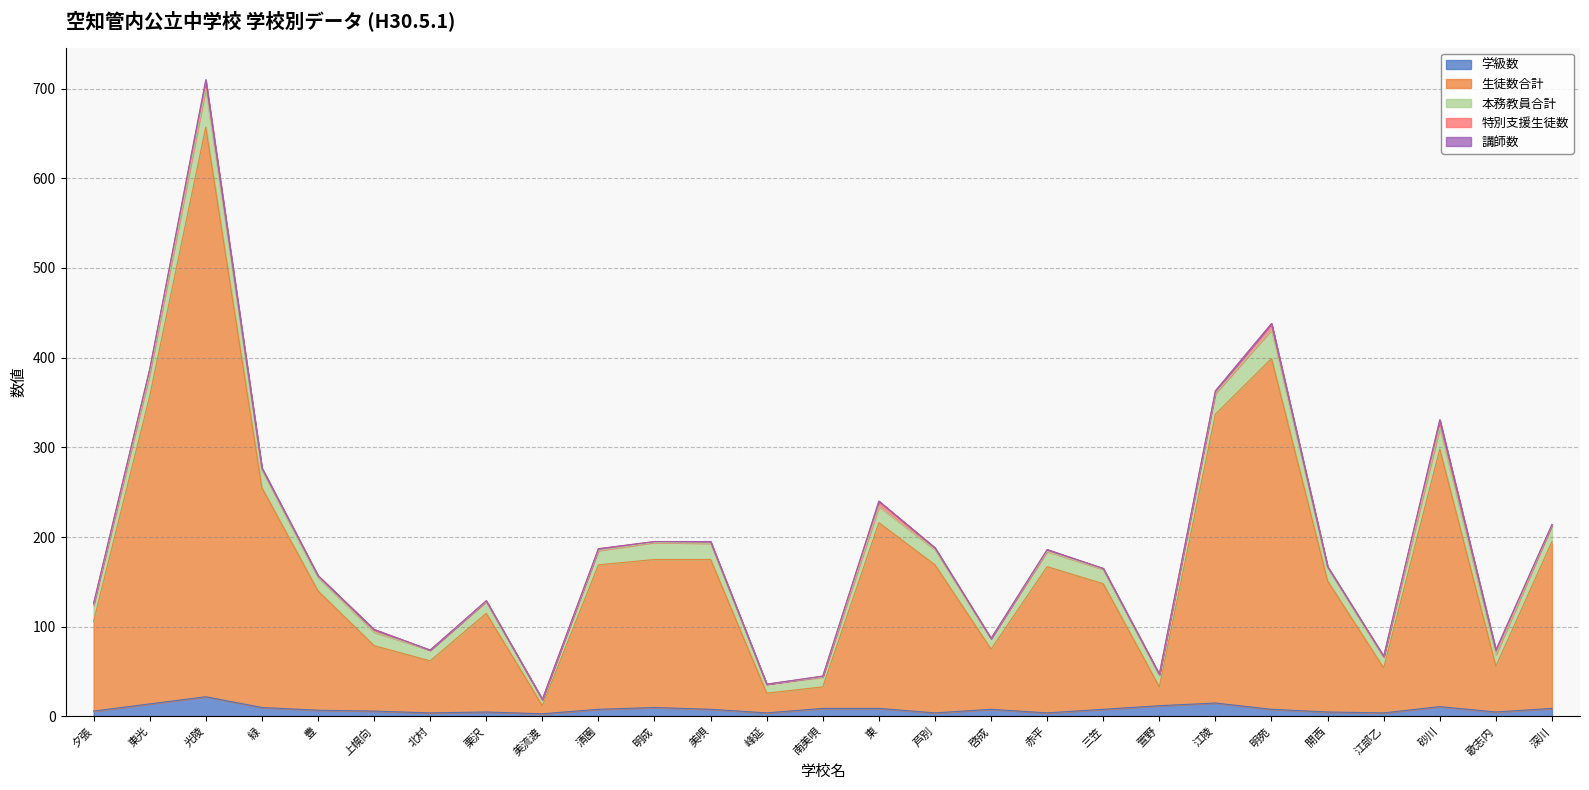

Which series has the widest spread of values?

生徒数合計